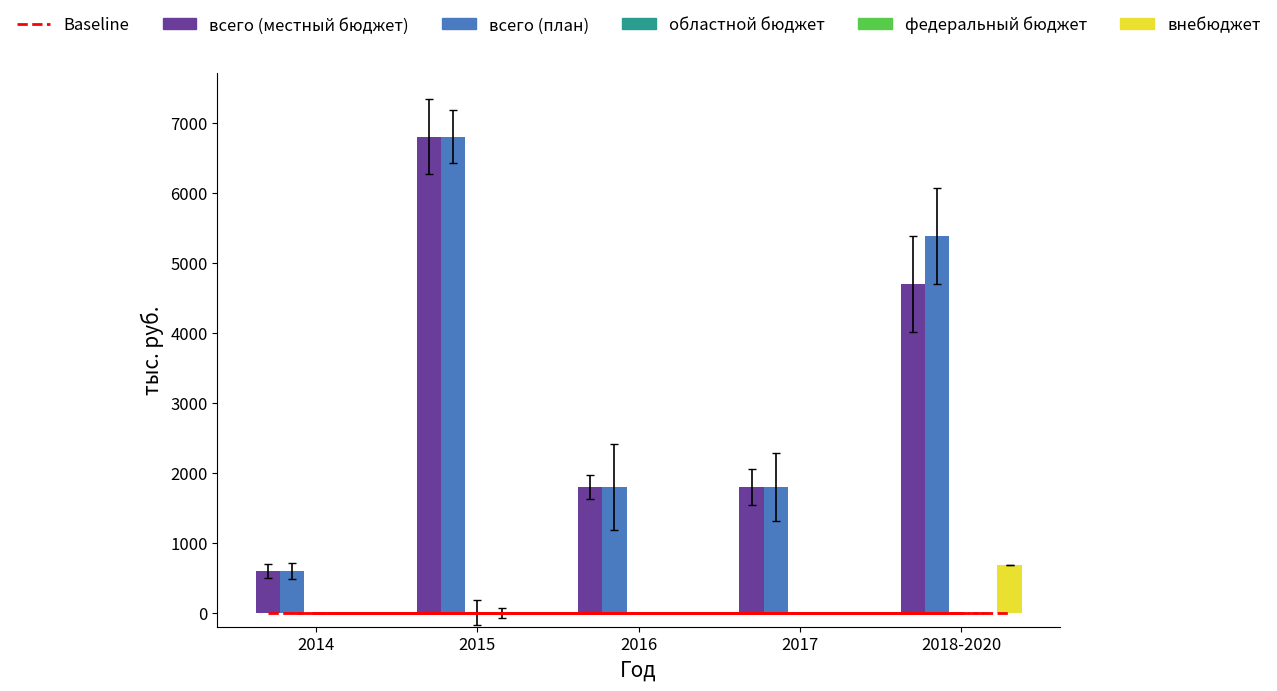

What is the label of the 3rd bar from the left?

2016